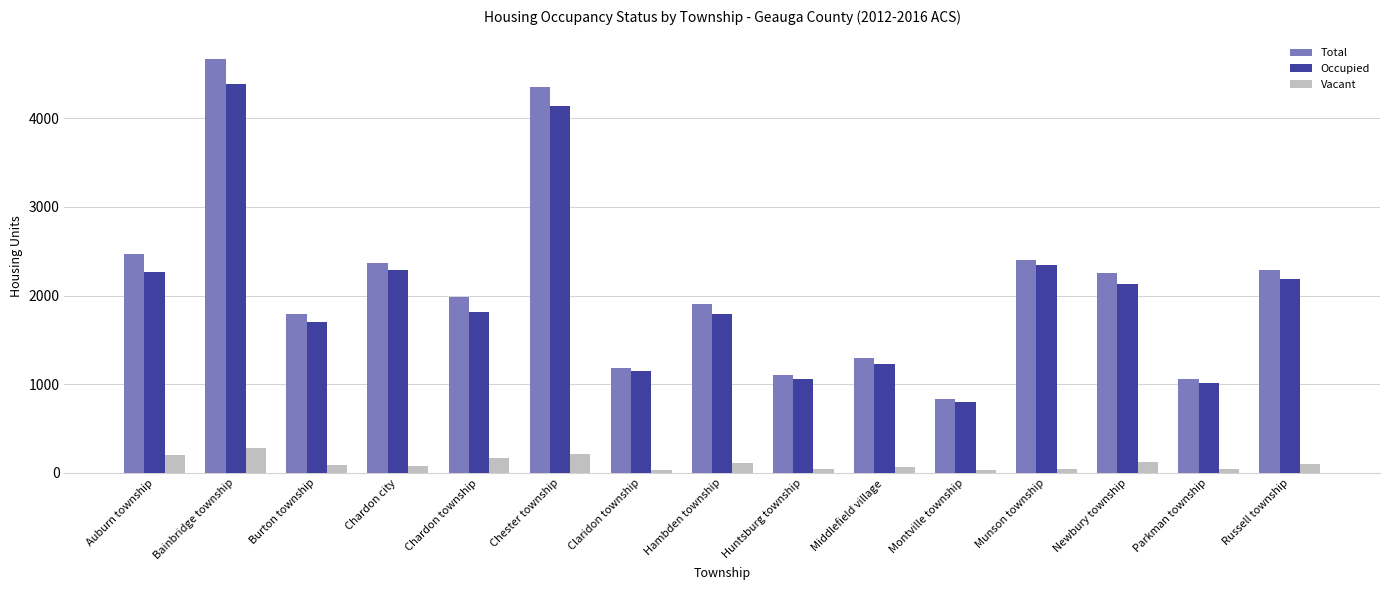

What is the total value across all series at Munson township?

4792